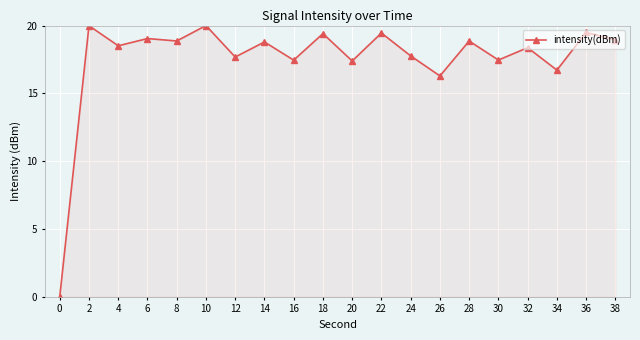

The value at 36 is 19.5. True or false?

True